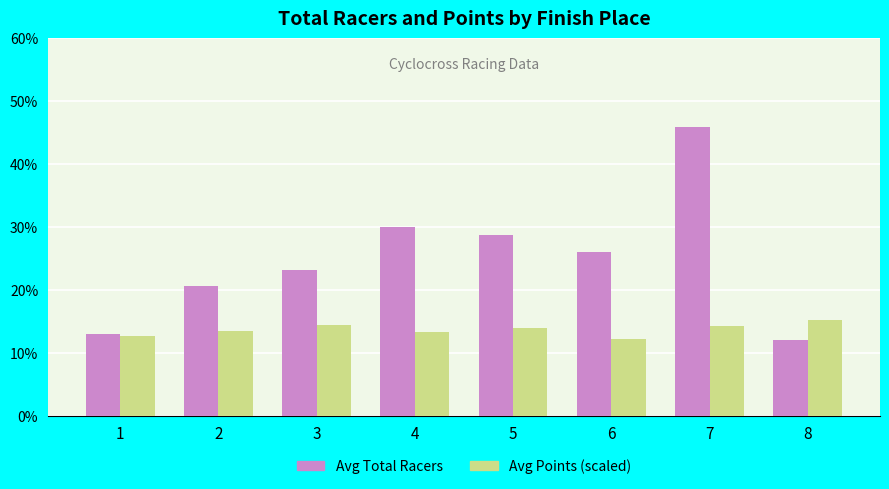

What is the sum of all Avg Points (scaled) values?

109.8